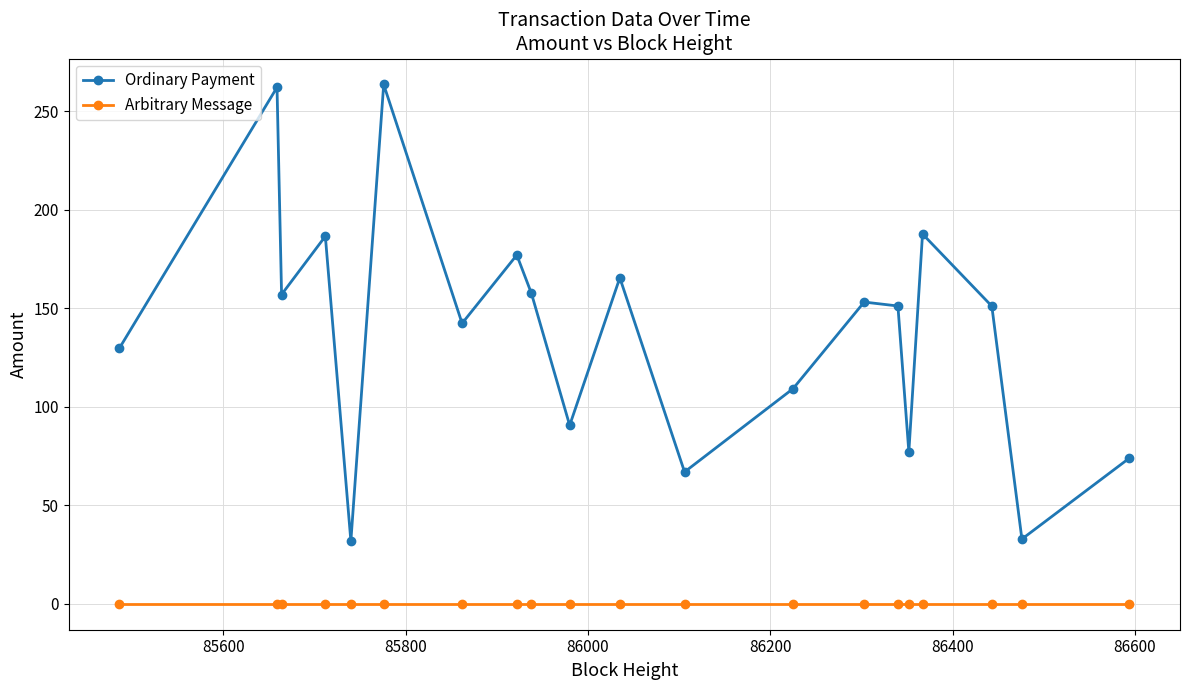

What is the maximum value shown in the chart?

263.6